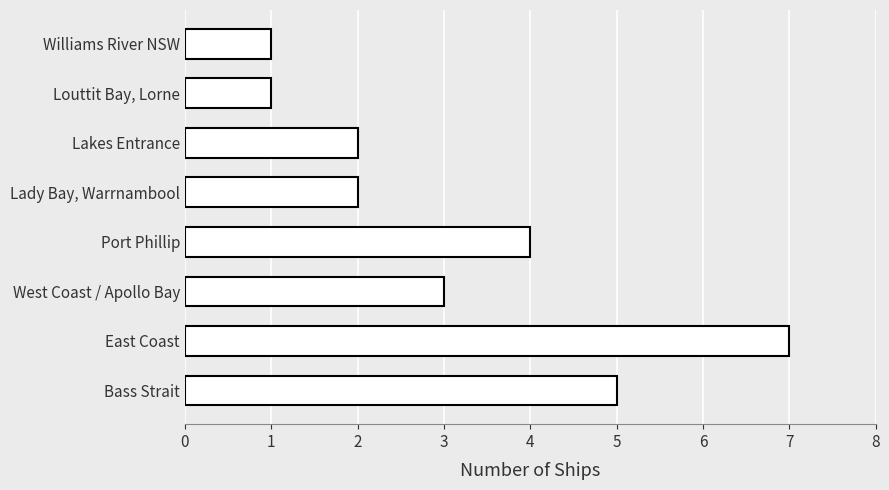

What is the maximum value shown in the chart?

7